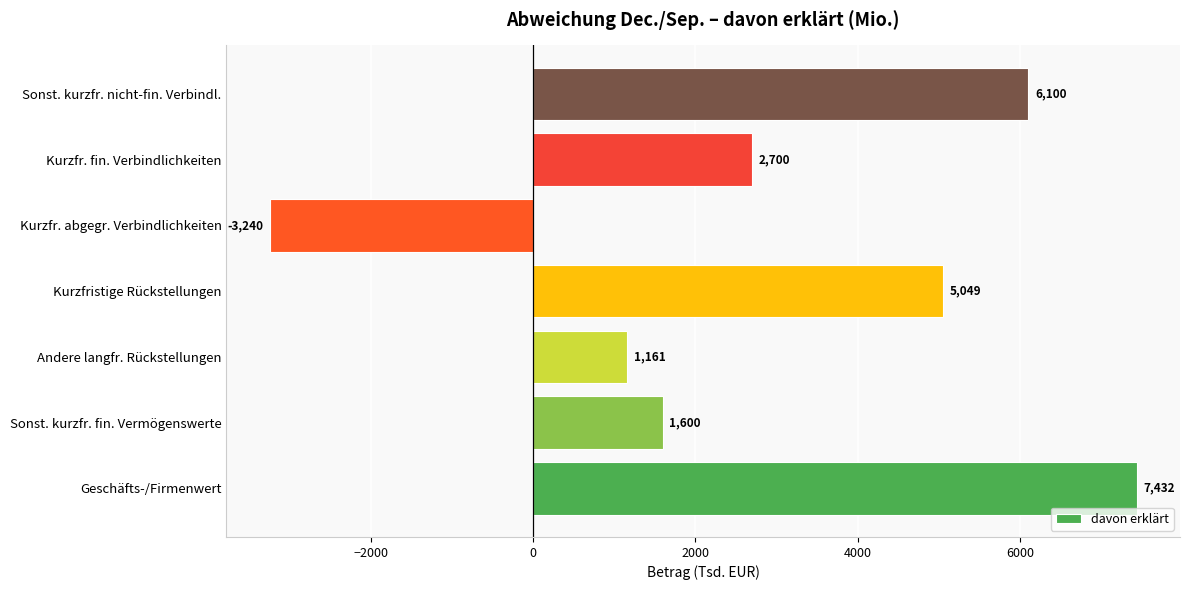

What is the change in value from Kurzfr. abgegr. Verbindlichkeiten to Kurzfr. fin. Verbindlichkeiten?

+5940